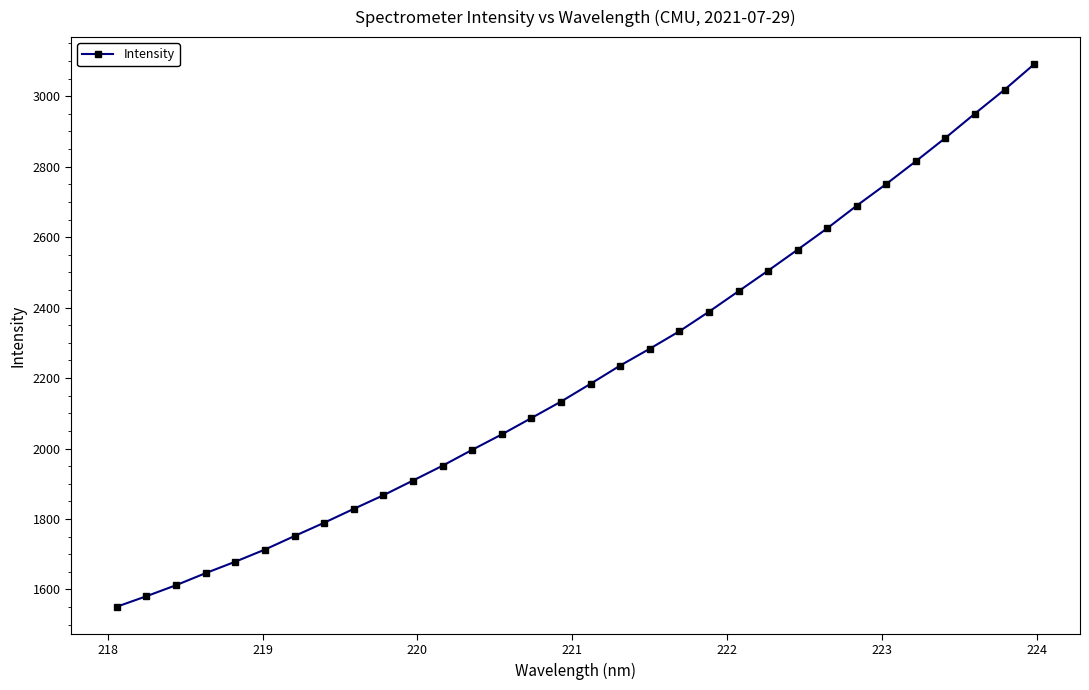

What is the value of the 18th point from the left?

2235.5